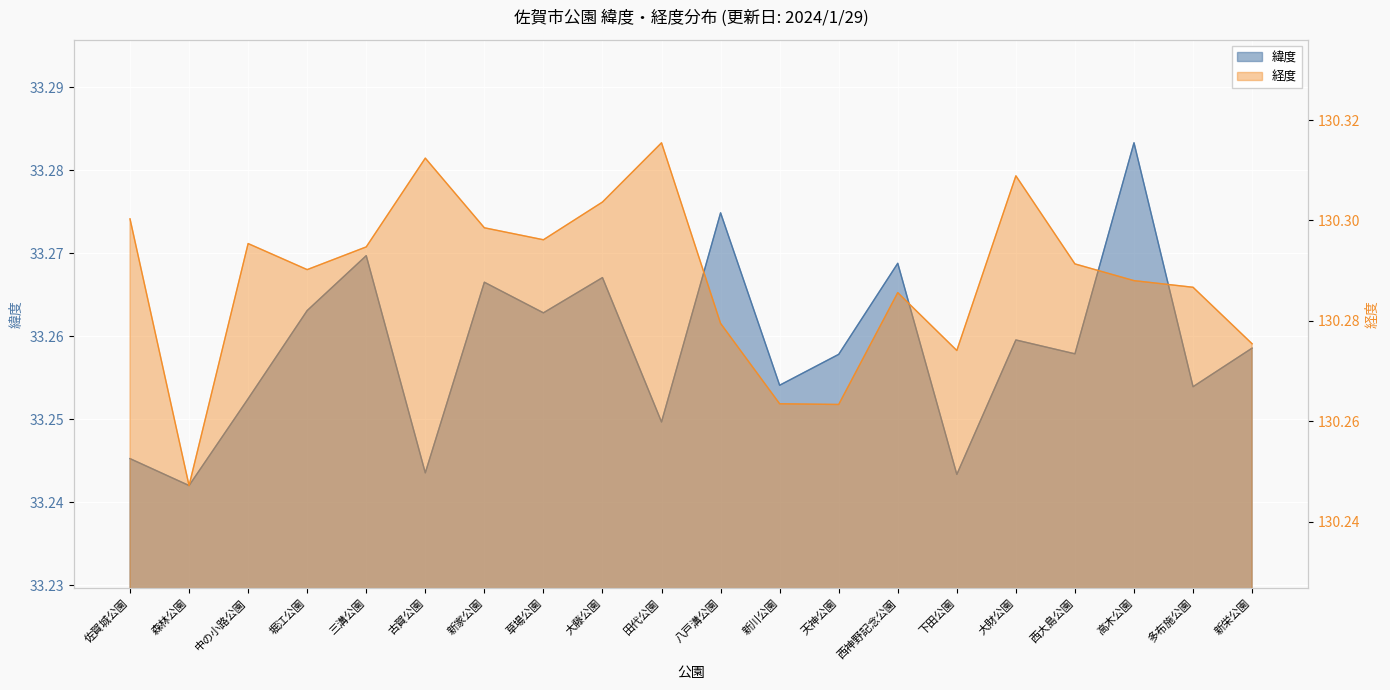

How many interior local valleys does the 緯度 series have?

8